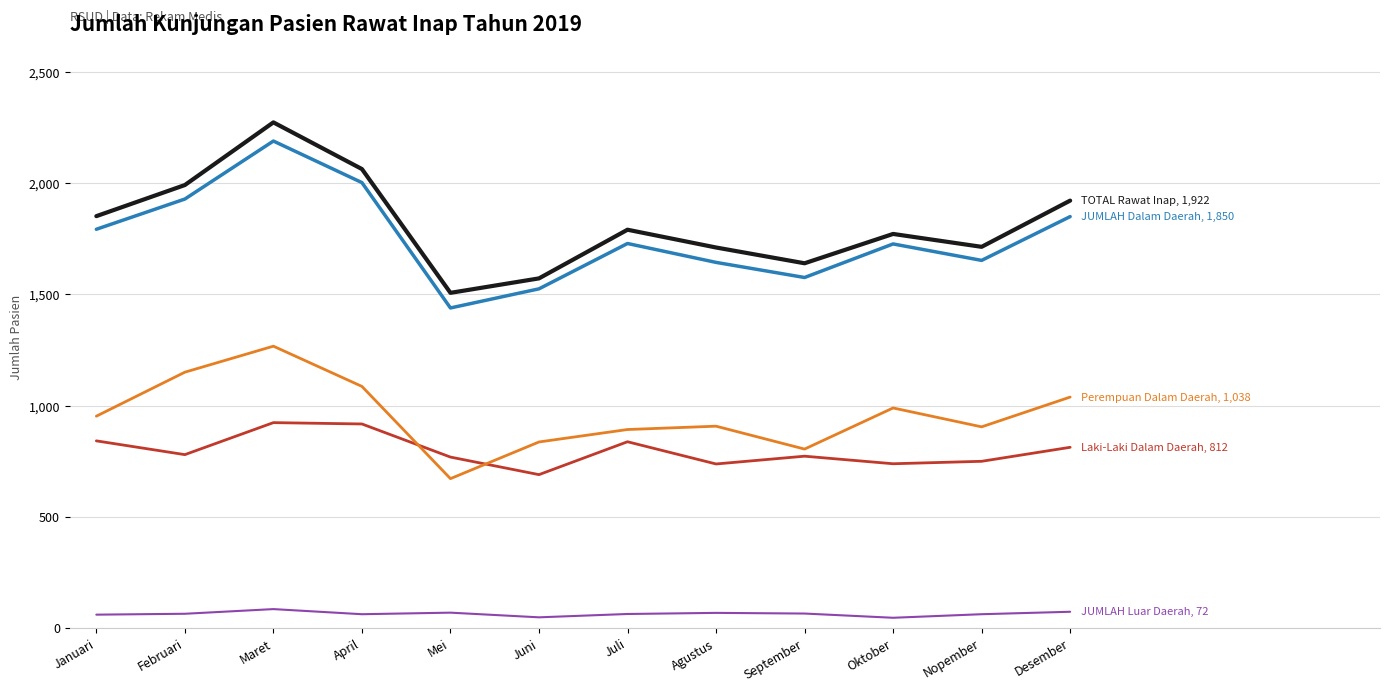

At which category does the chart reach its peak across all series?

Maret